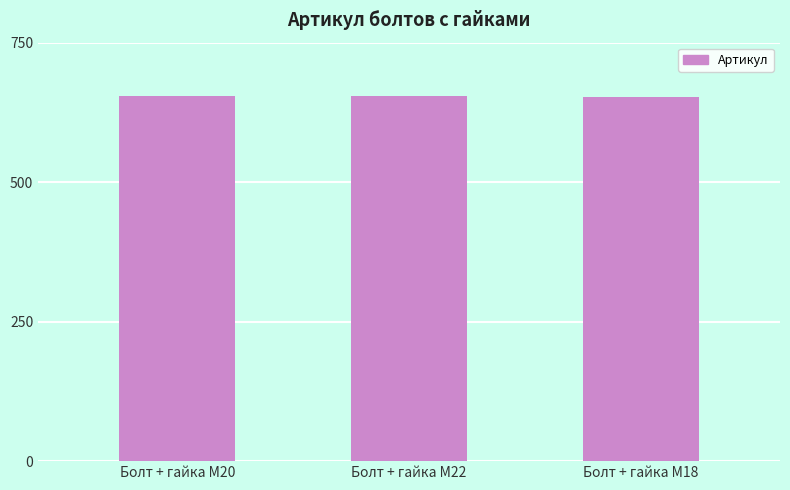

What is the label of the 2nd bar from the left?

Болт + гайка M22